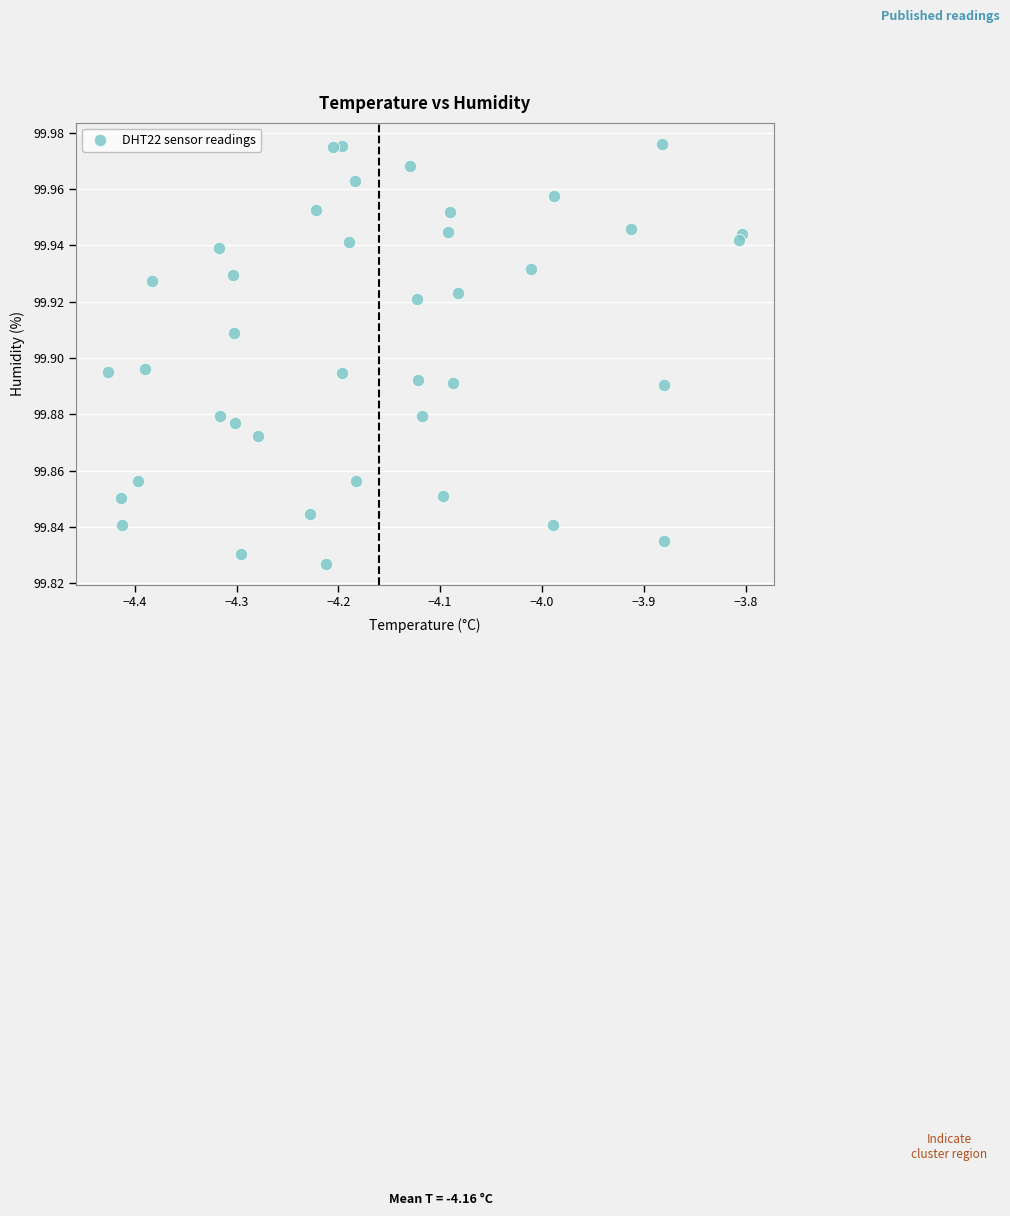

What is the range of X values (max minus min)?

0.6